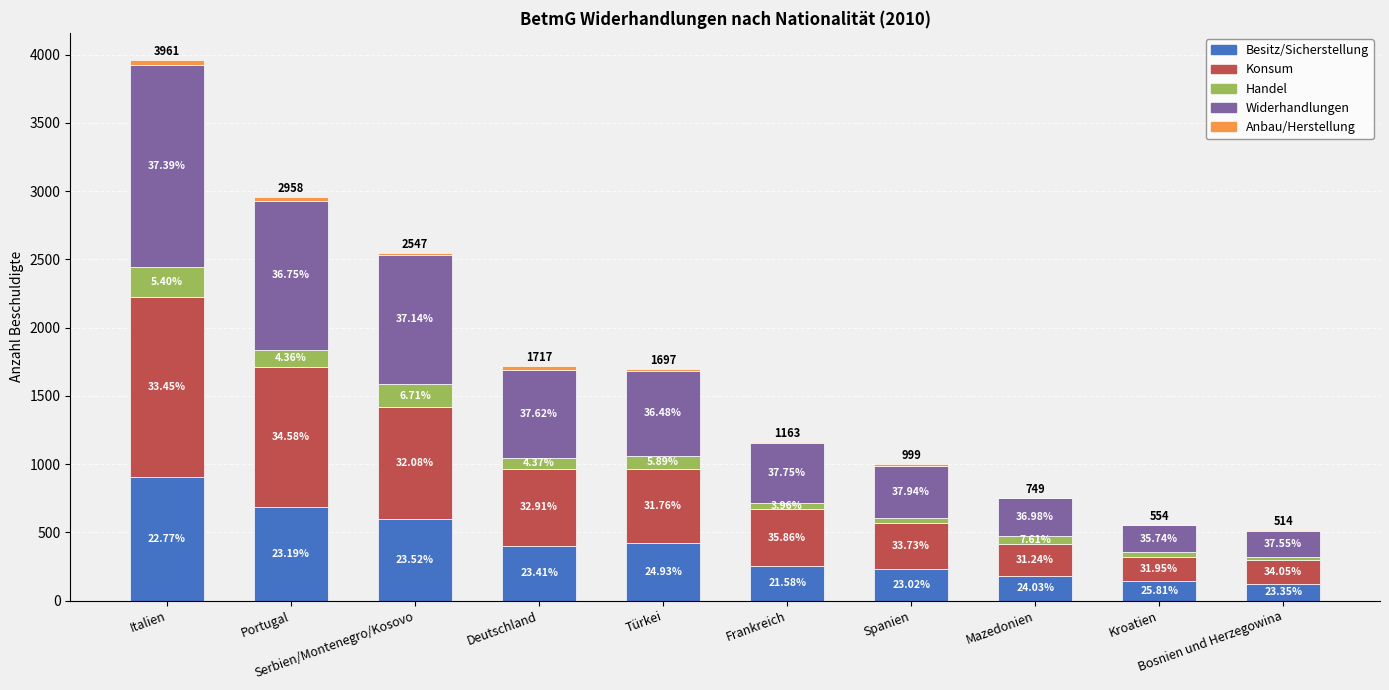

Are the bars grouped side by side (vs. stacked)?

No